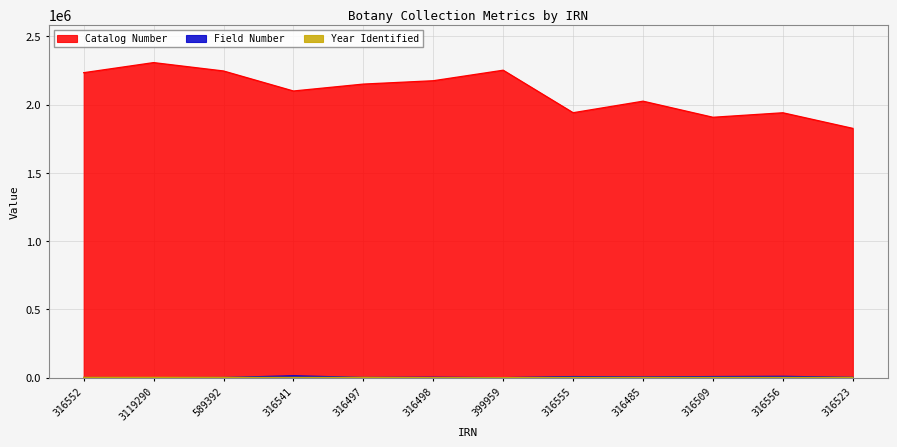

List the labels in order of Catalog Number value, largest first.

3119290, 399959, 589392, 316552, 316498, 316497, 316541, 316485, 316555, 316556, 316509, 316523